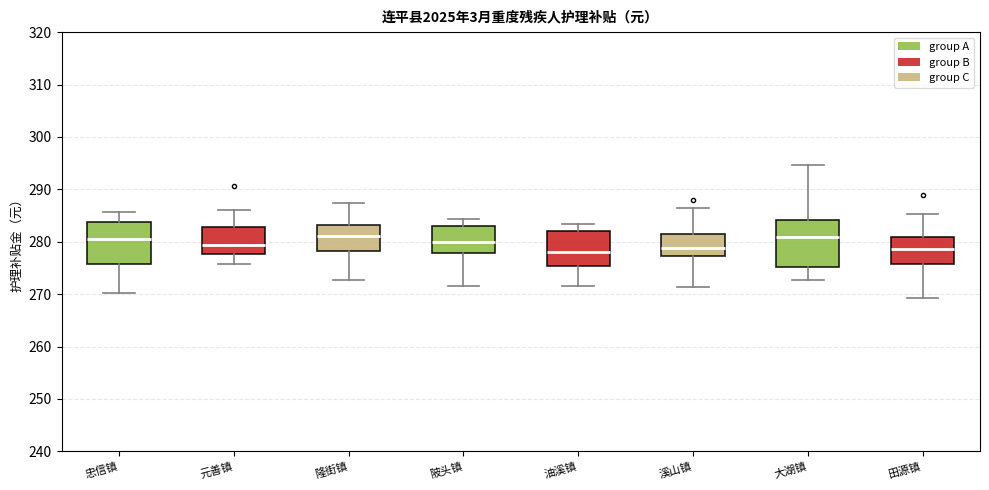

Where does the median line of the box for 大湖镇 sit on the y-axis? The values are not printed on the chart, so give them approximately, as read against the axis.

281